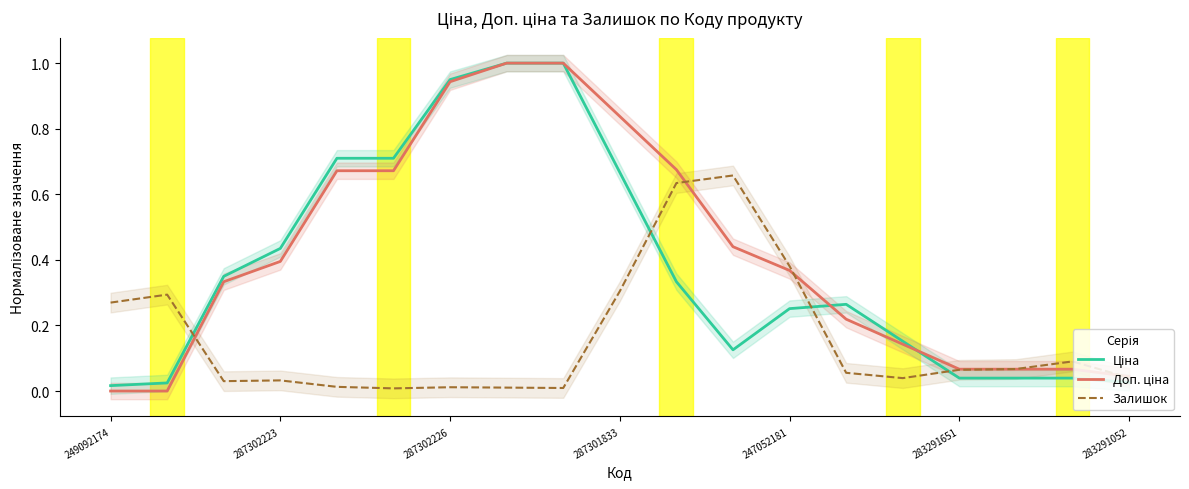

At which label is Ціна closest to 0?

249092174